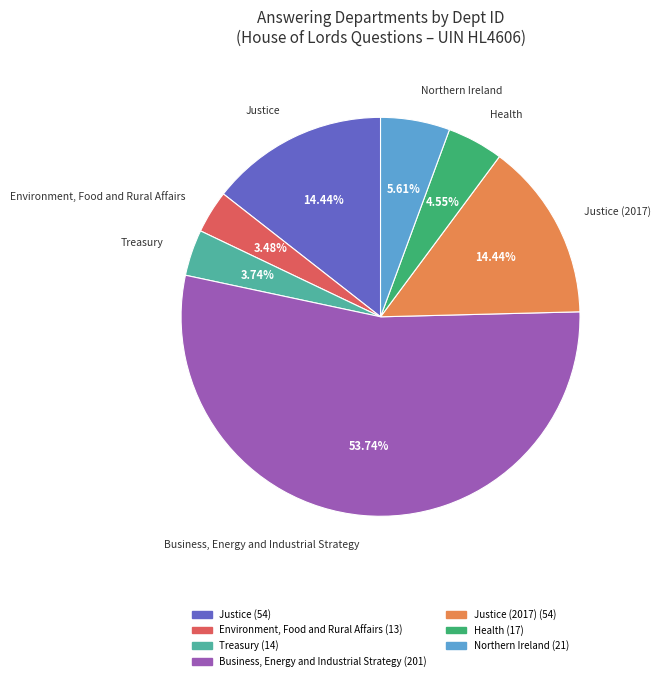

Which category has the biggest portion of the pie?

Business, Energy and Industrial Strategy